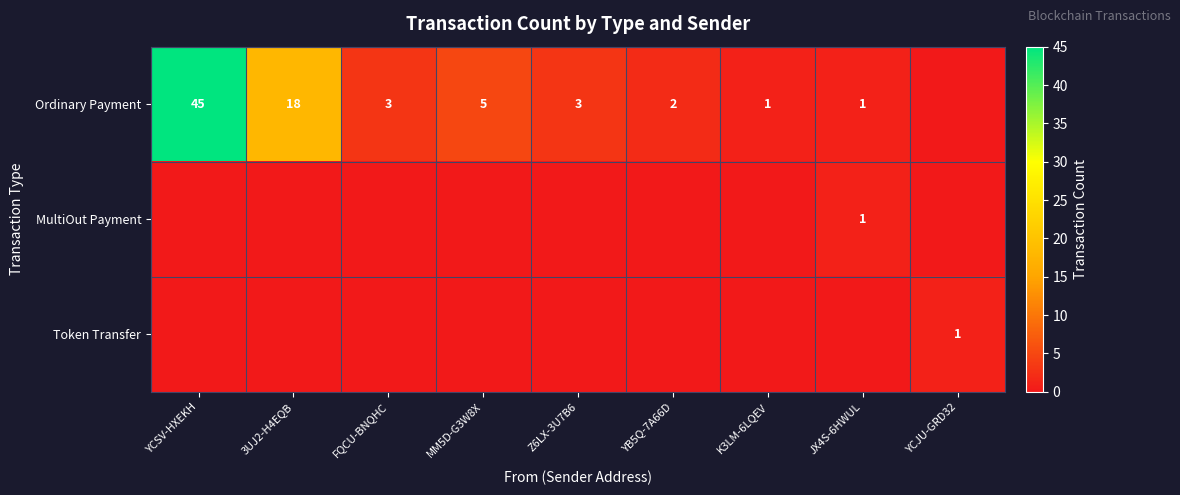

What is the sum of the Ordinary Payment values at FQCU-BNQHC and YB5Q-7A66D?

5